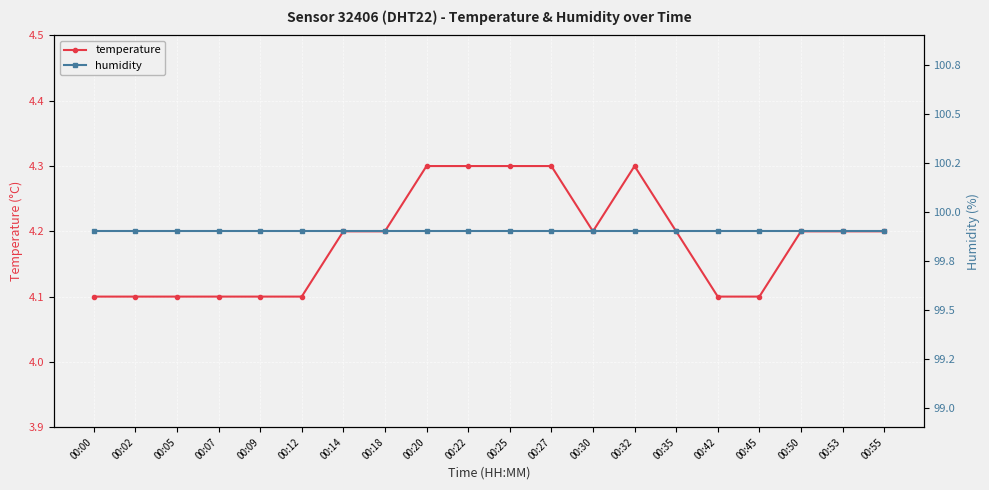

At which label does humidity reach its minimum?

00:00